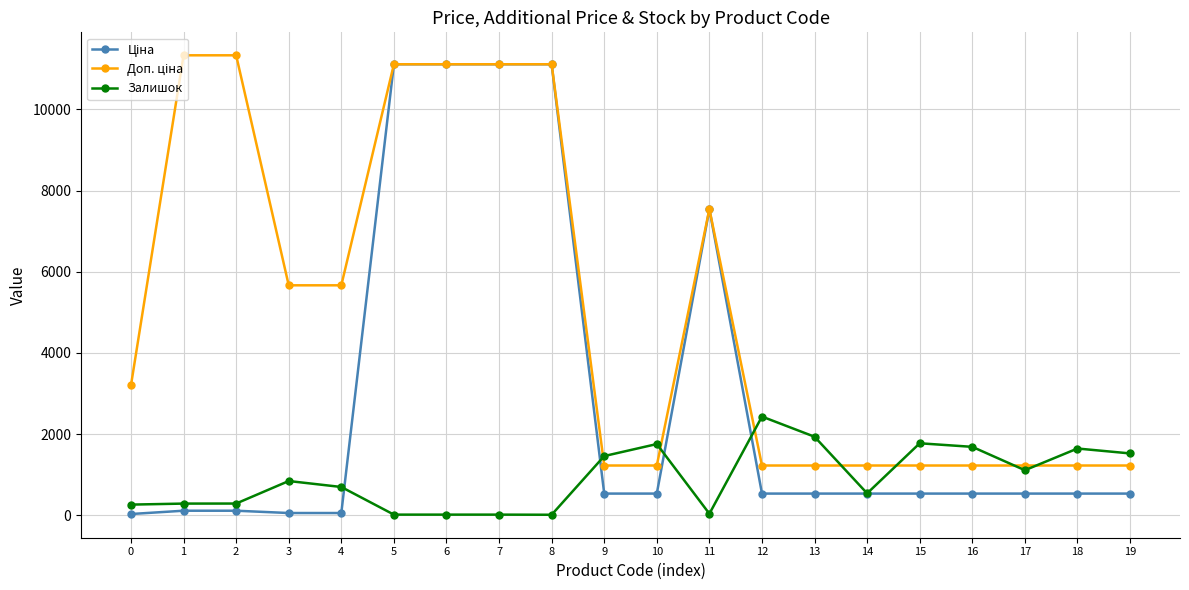

What is the maximum value shown in the chart?

11334.0